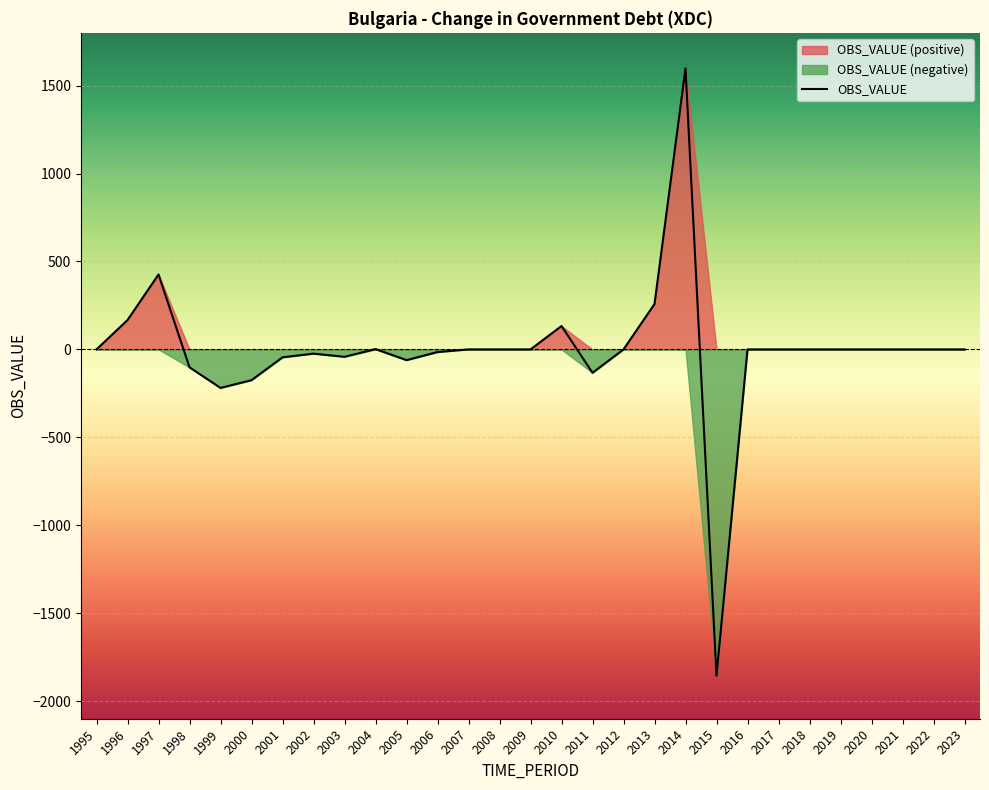

What is the minimum value shown in the chart?

-1855